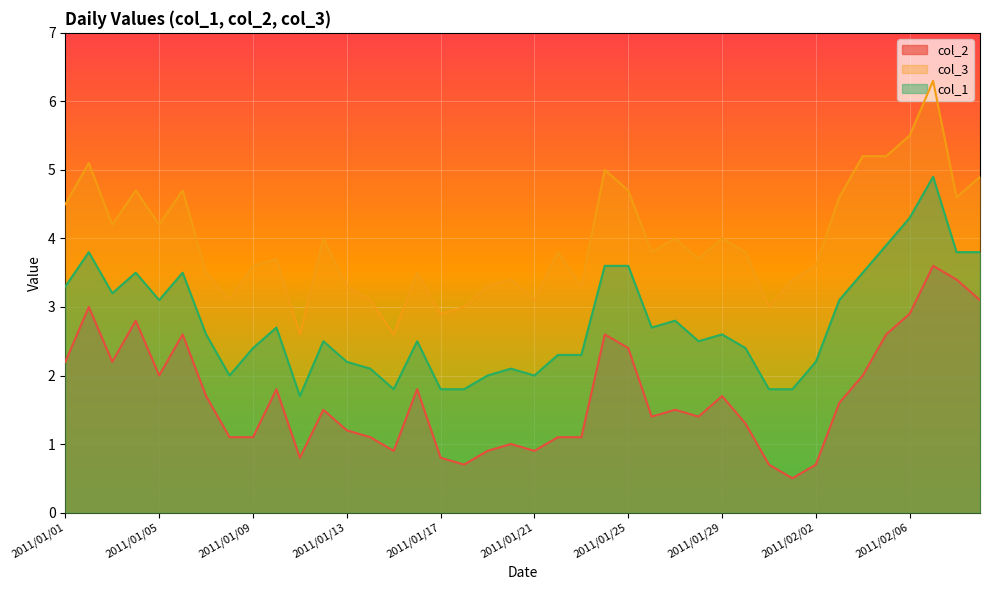

At which category does col_1 reach its first local peak?

2011/01/02